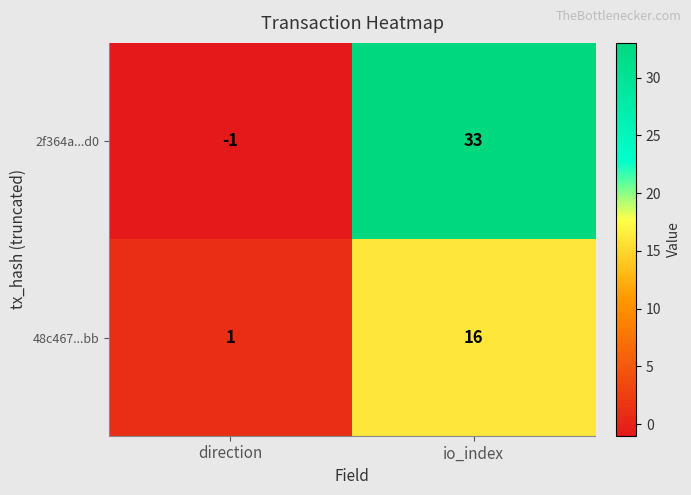

At how many categories does at least one series exceed 20?

1